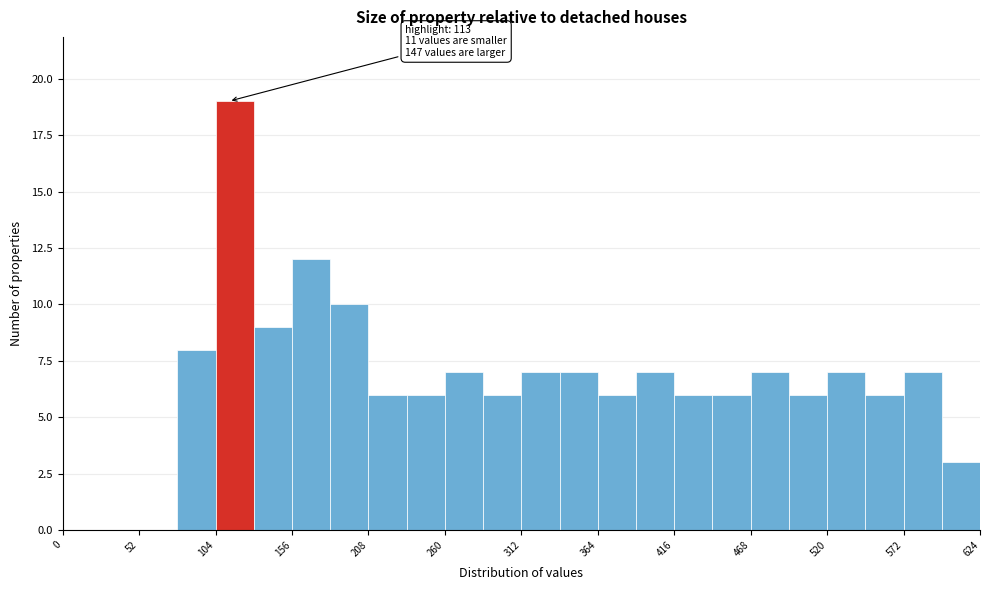

Read against the x-axis, roughly where is the centre of the tallest bar?

120